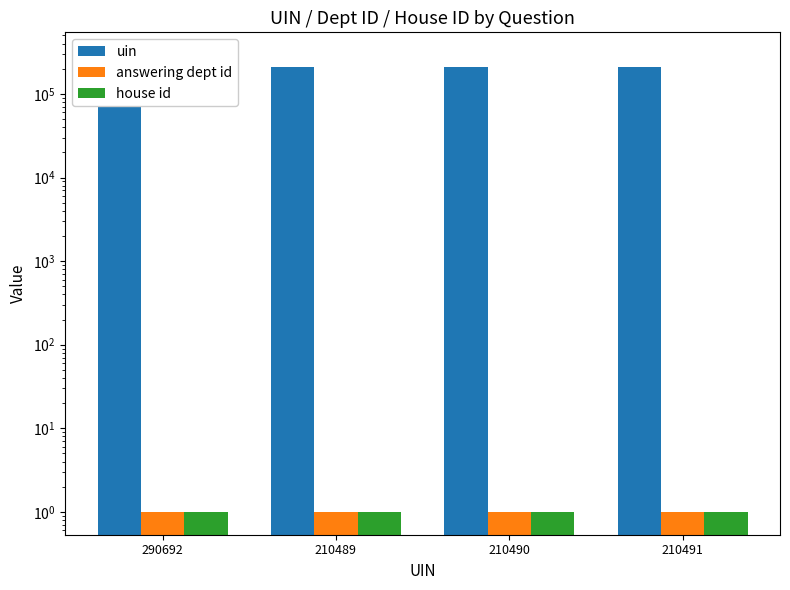

Which series changed the most between 210490 and 210491?

uin